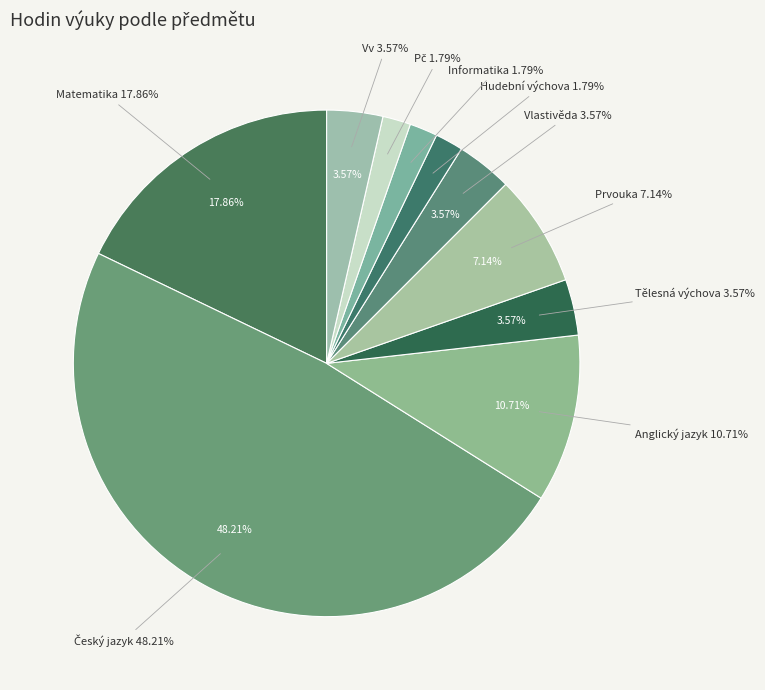

Combined, do Tělesná výchova and Matematika account for over 50%?

No